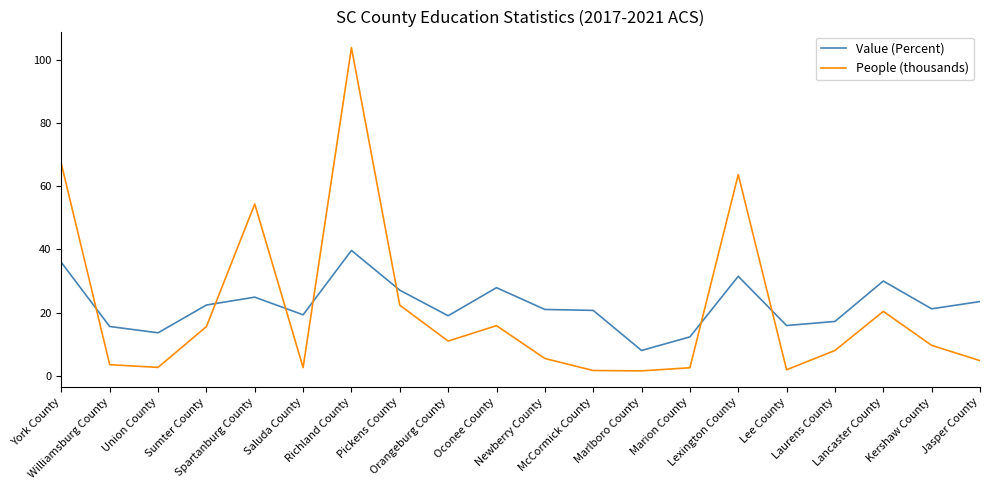

At which category does the chart reach its peak across all series?

Richland County